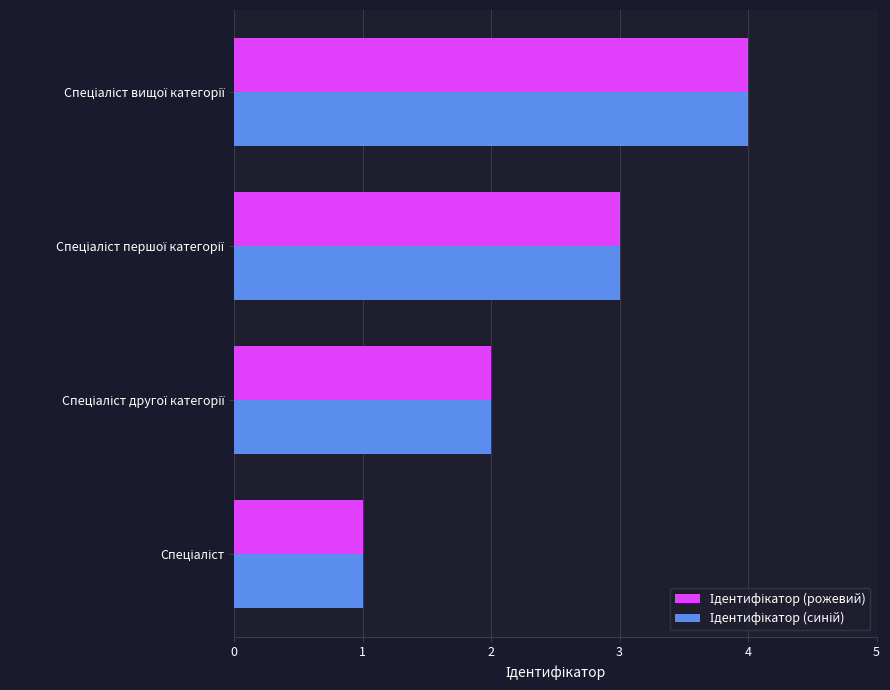

Count the number of data series in this chart.

2